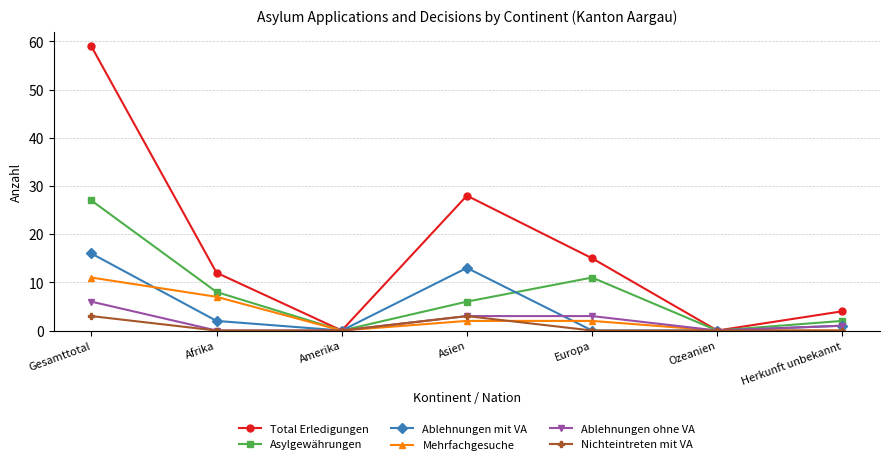

Which category has the highest value across all series?

Gesamttotal